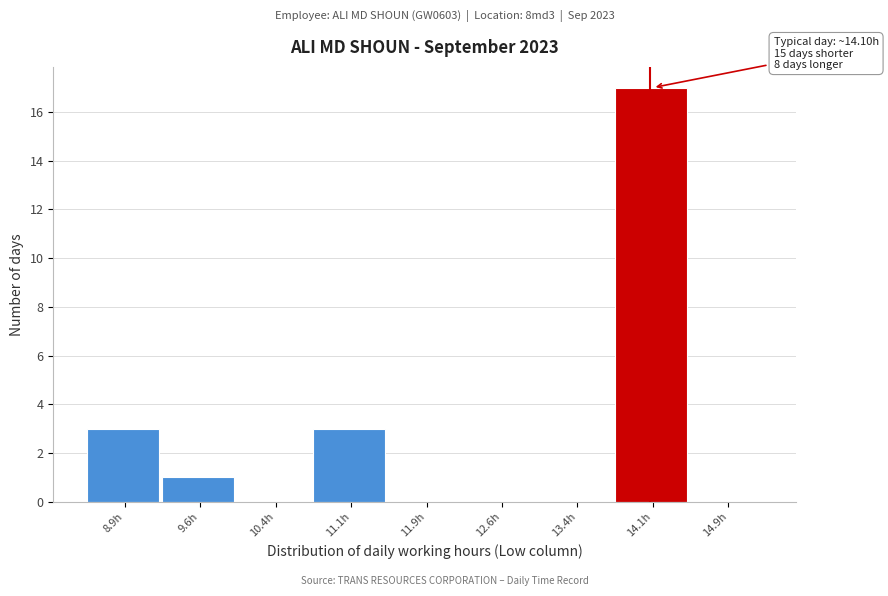

Which range on the x-axis has the tallest bar?

13.75 to 14.50